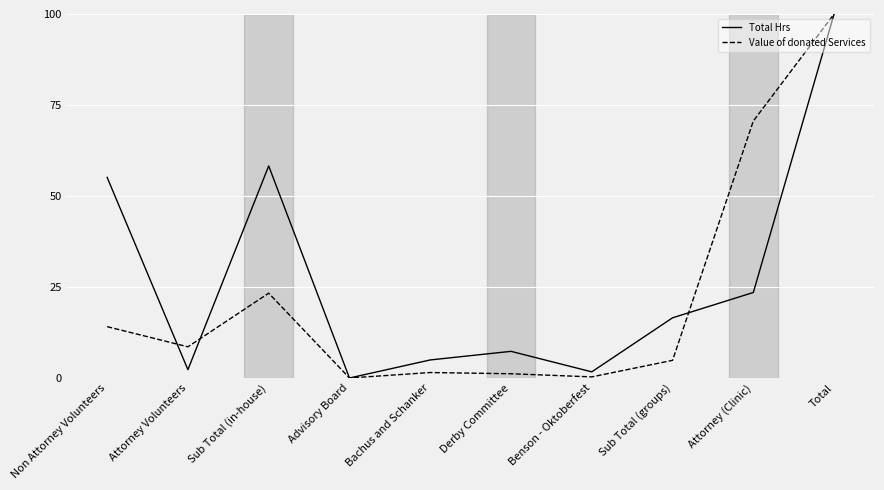

What are all the series names shown in the legend?

Total Hrs, Value of donated Services